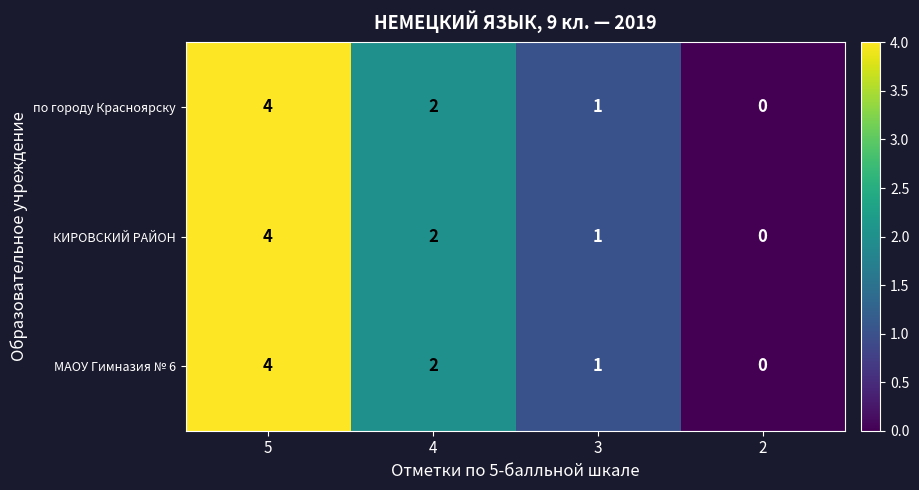

Count the КИРОВСКИЙ РАЙОН values in the range 1 to 4.

3